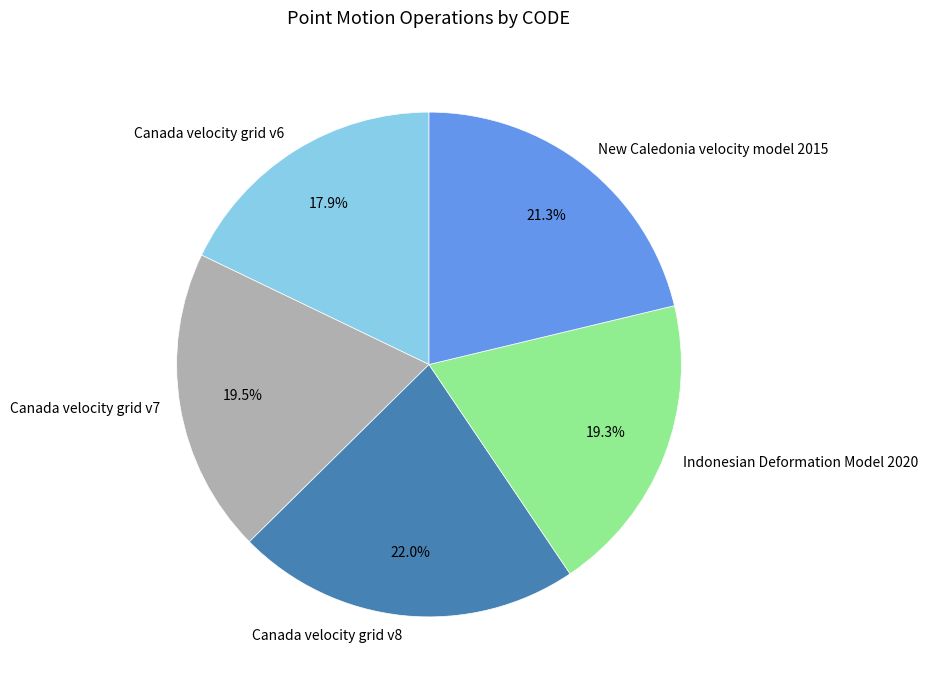

Is it true that Indonesian Deformation Model 2020 is 19% of the pie?

True